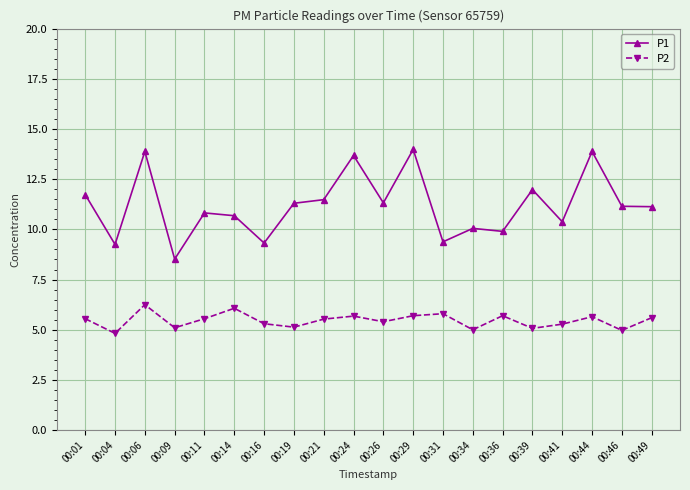

Is it true that P1 equals 11.3 at 00:19?

True